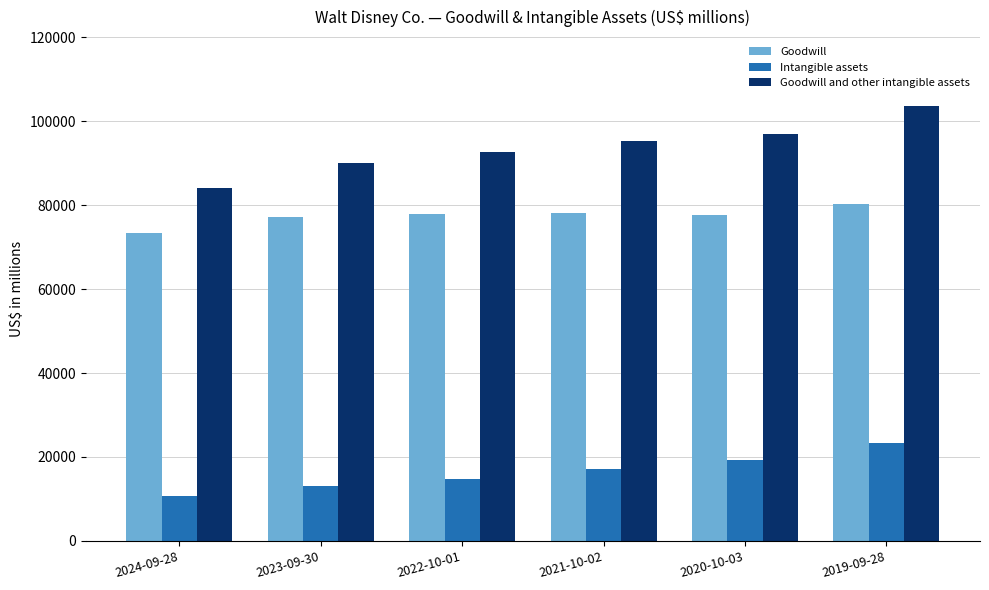

The Intangible assets series shows 20285 at 2023-09-30. True or false?

False